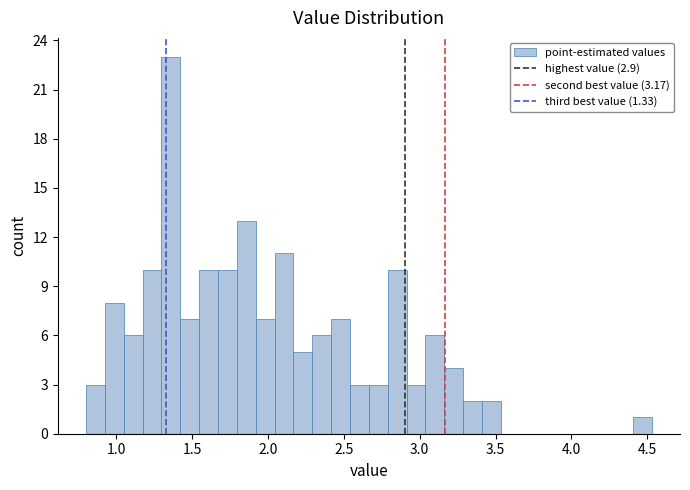

Around what value on the x-axis is the tallest bar? Give the approximate position of its centre, as read against the axis.

1.35